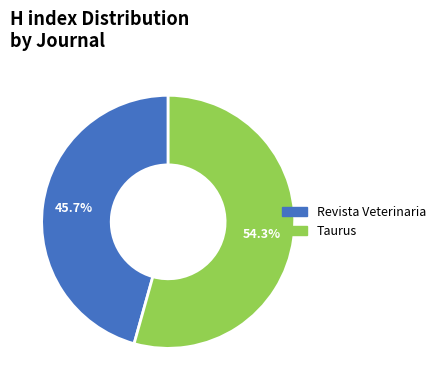

Rank the categories by value from highest to lowest.

Taurus, Revista Veterinaria